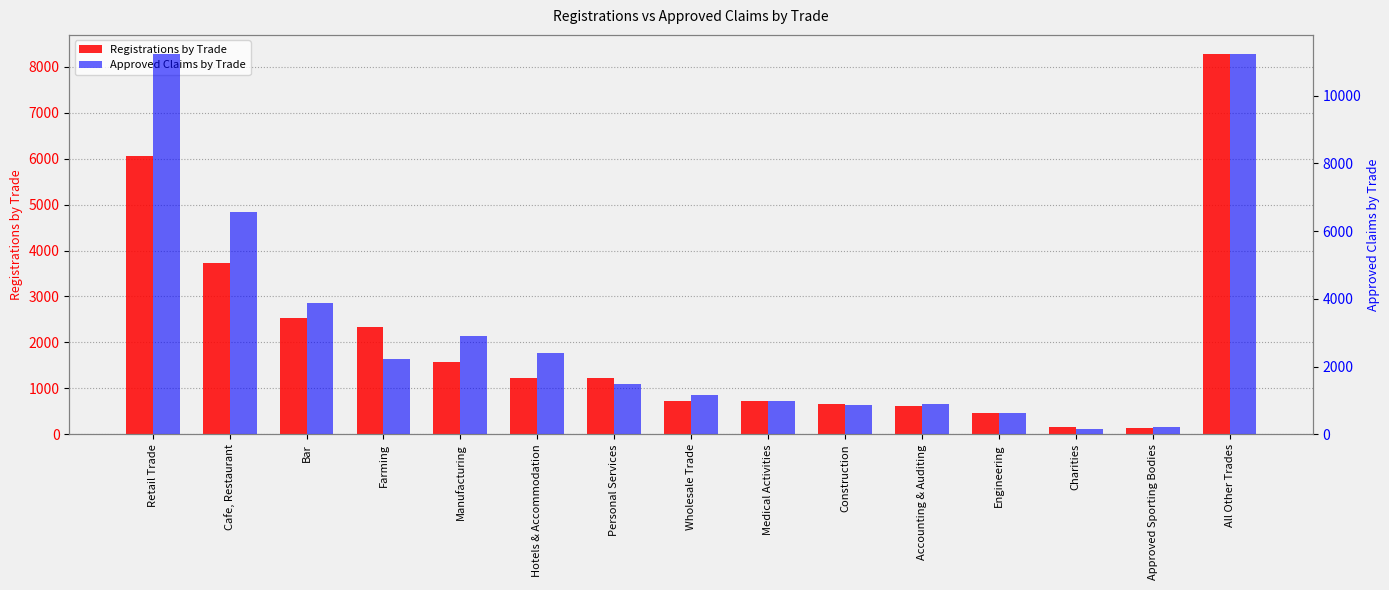

Which series changed the most between Retail Trade and Construction?

Approved Claims by Trade